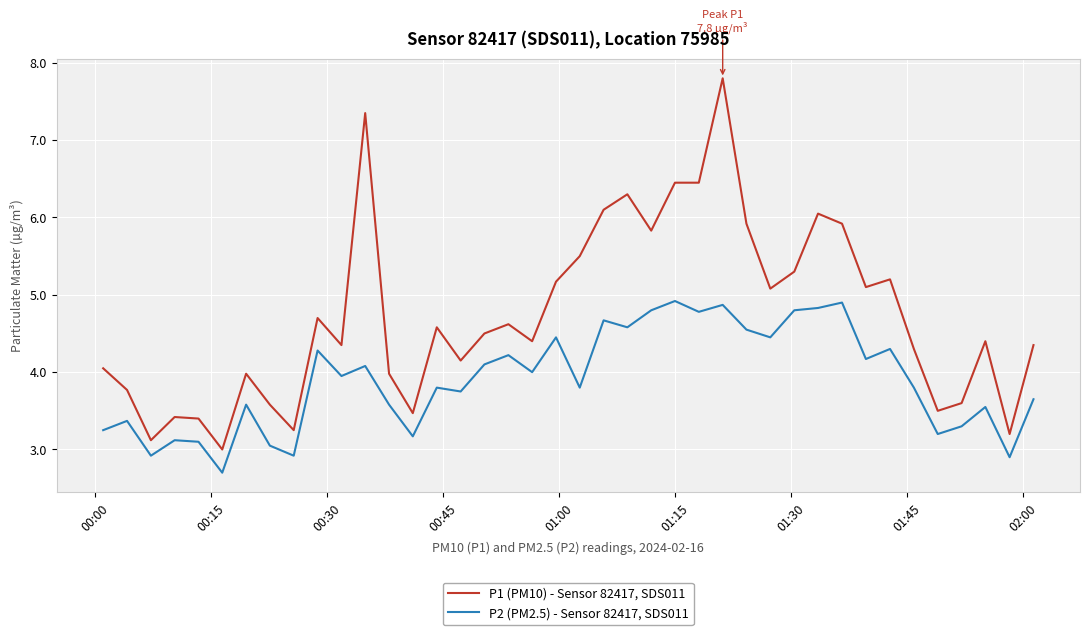

True or false: P1 (PM10) - Sensor 82417, SDS011 and P2 (PM2.5) - Sensor 82417, SDS011 intersect in this chart.

False